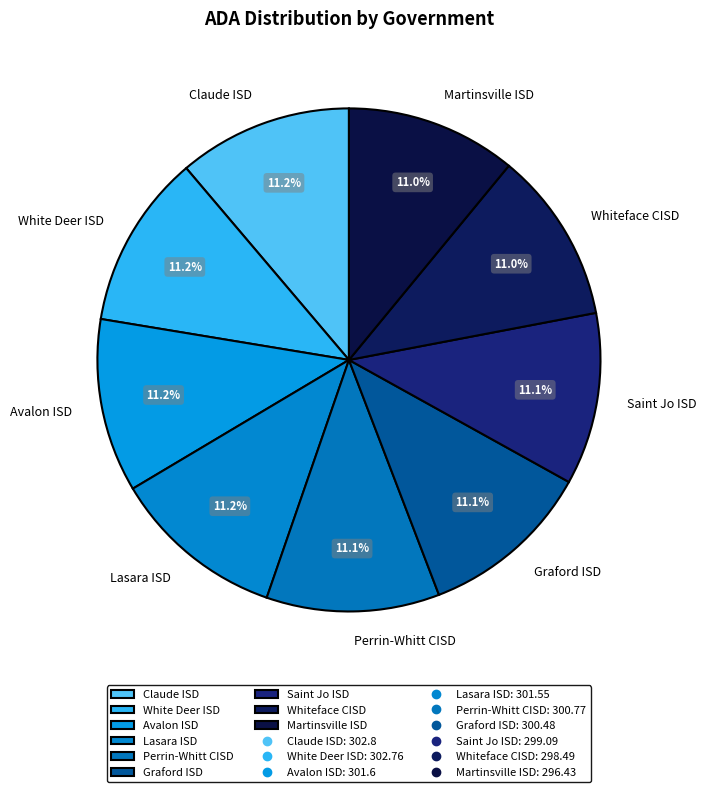

Approximately how many times larger is the value at Perrin-Whitt CISD compared to Whiteface CISD?

1.0